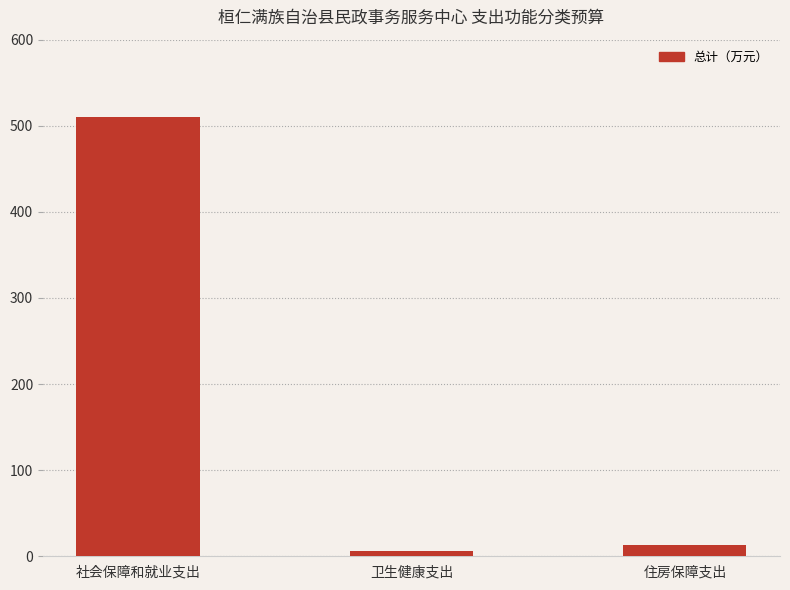

What is the change in value from 社会保障和就业支出 to 住房保障支出?

-497.5